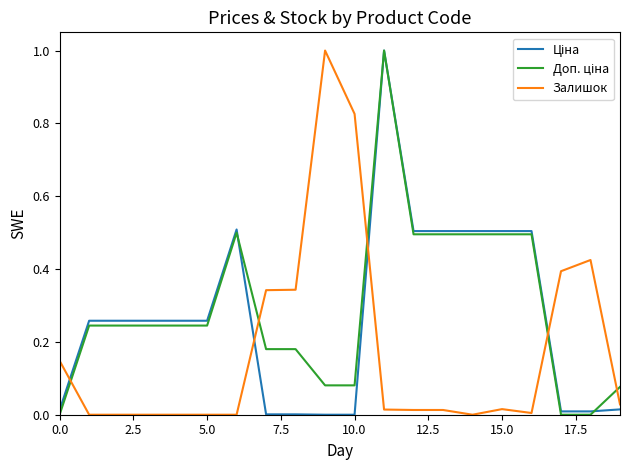

What is the maximum value shown in the chart?

1.0